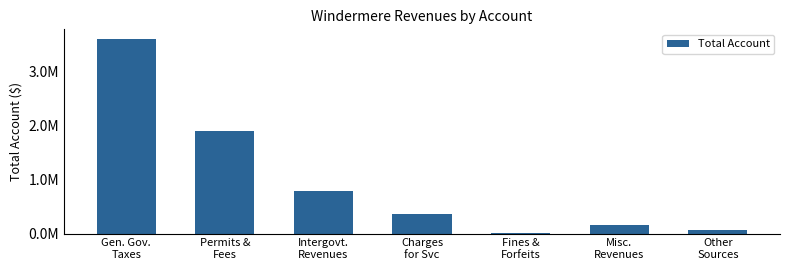

What position from the left is Charges
for Svc?

4